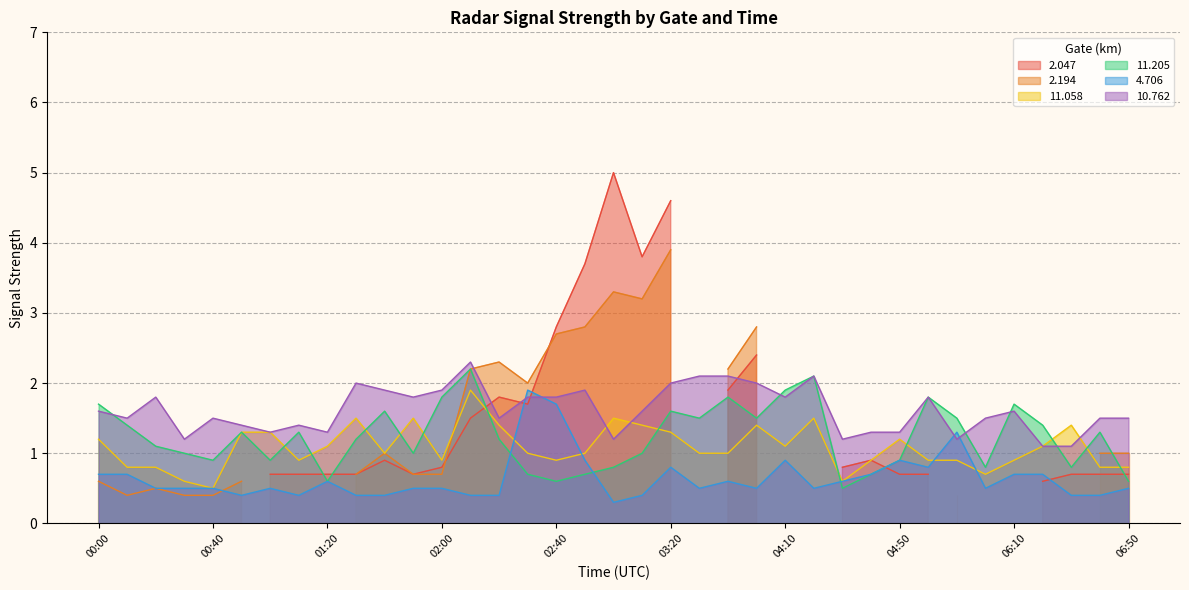

Between 03:30 and 03:50, which series saw the biggest shift?

 11.205